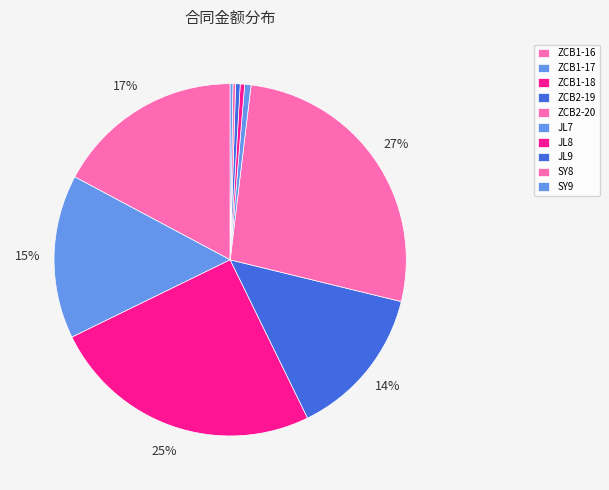

Combined, do ZCB1-18 and SY8 account for over 50%?

No